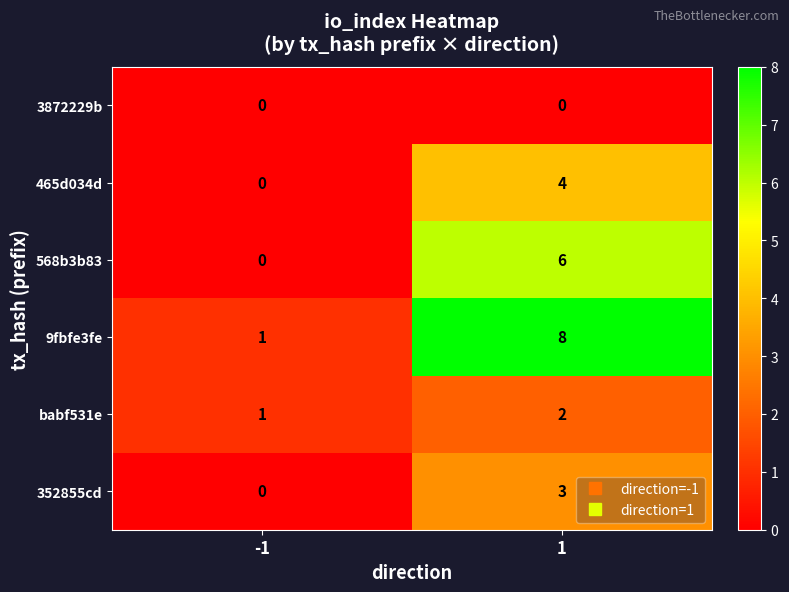

Between -1 and 1, which series saw the biggest shift?

9fbfe3fe